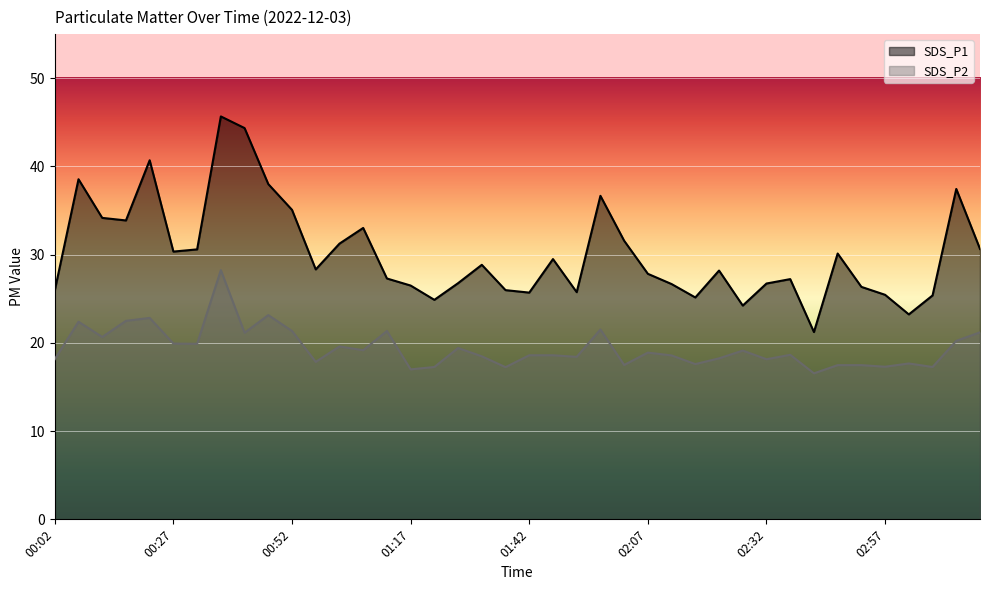

At how many categories does at least one series exceed 19?

40